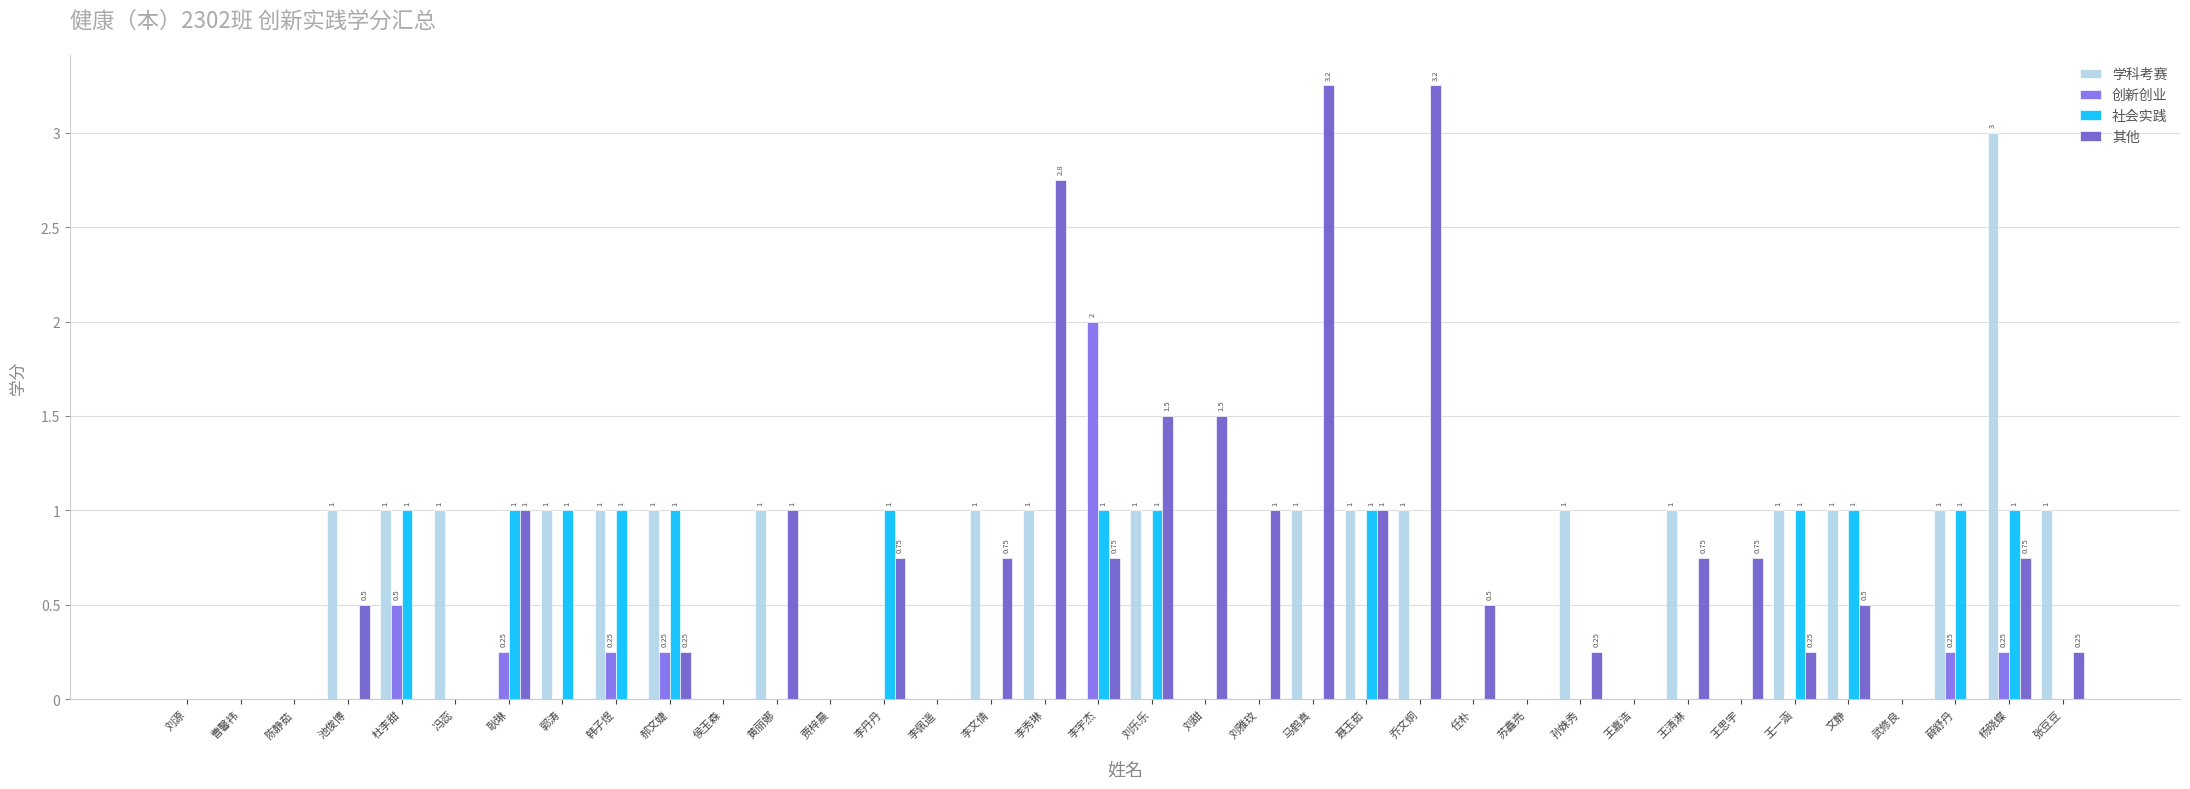

Is the value of 社会实践 at 池俊博 greater than the value of 其他 at 杨晓蝶?

No